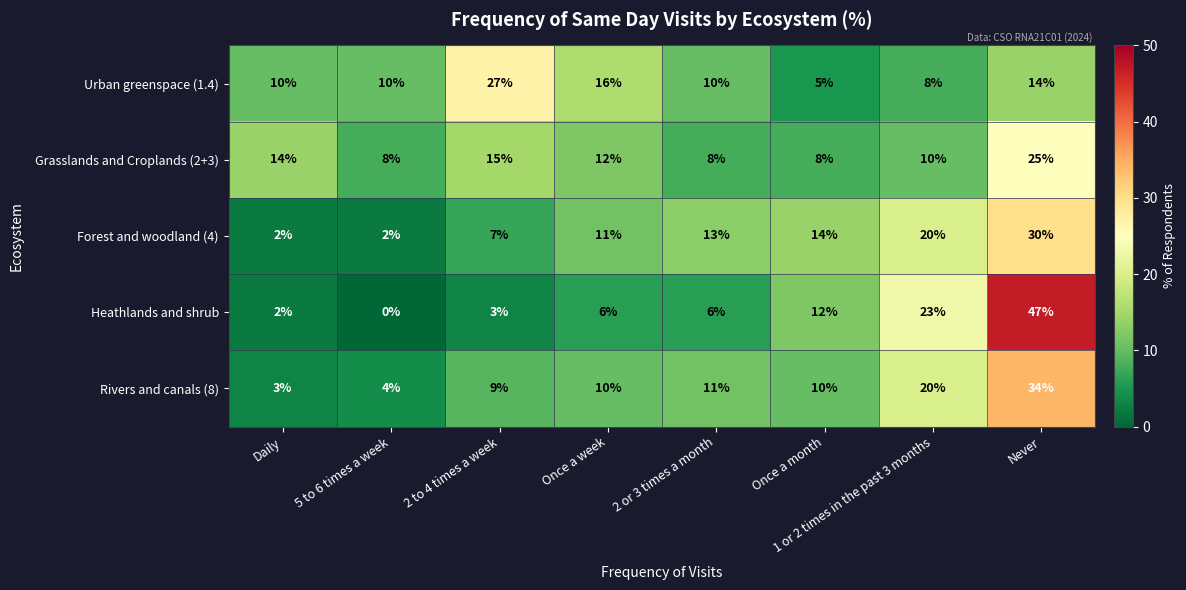

Which category has the lowest value across all series?

5 to 6 times a week